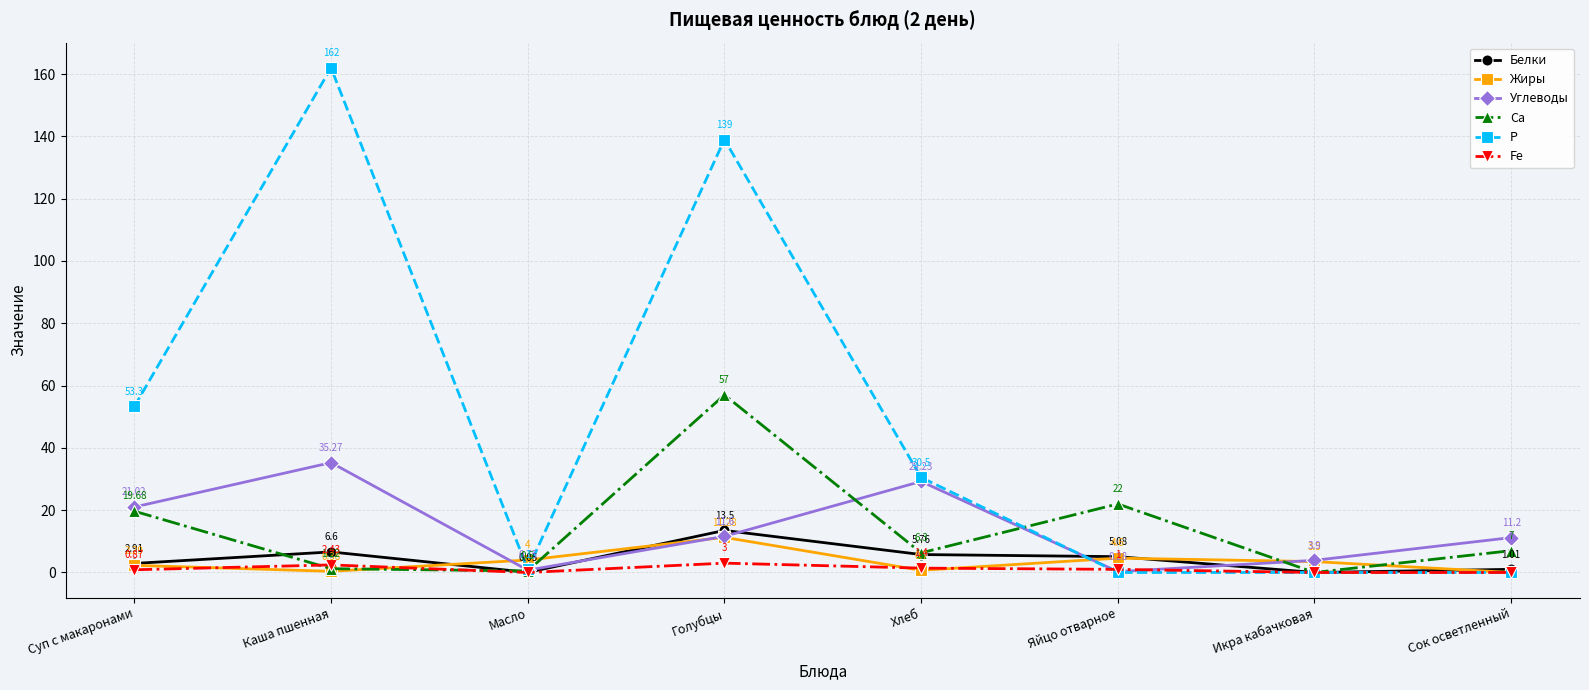

Where is the first local minimum for Fe?

Масло